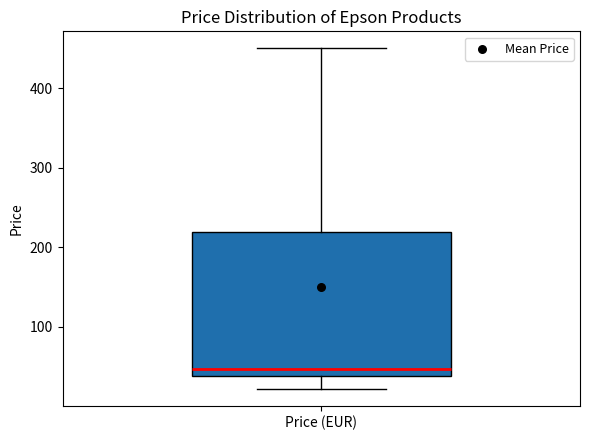

Where does the upper whisker of the box for Price (EUR) end on the y-axis? The values are not printed on the chart, so give them approximately, as read against the axis.

450